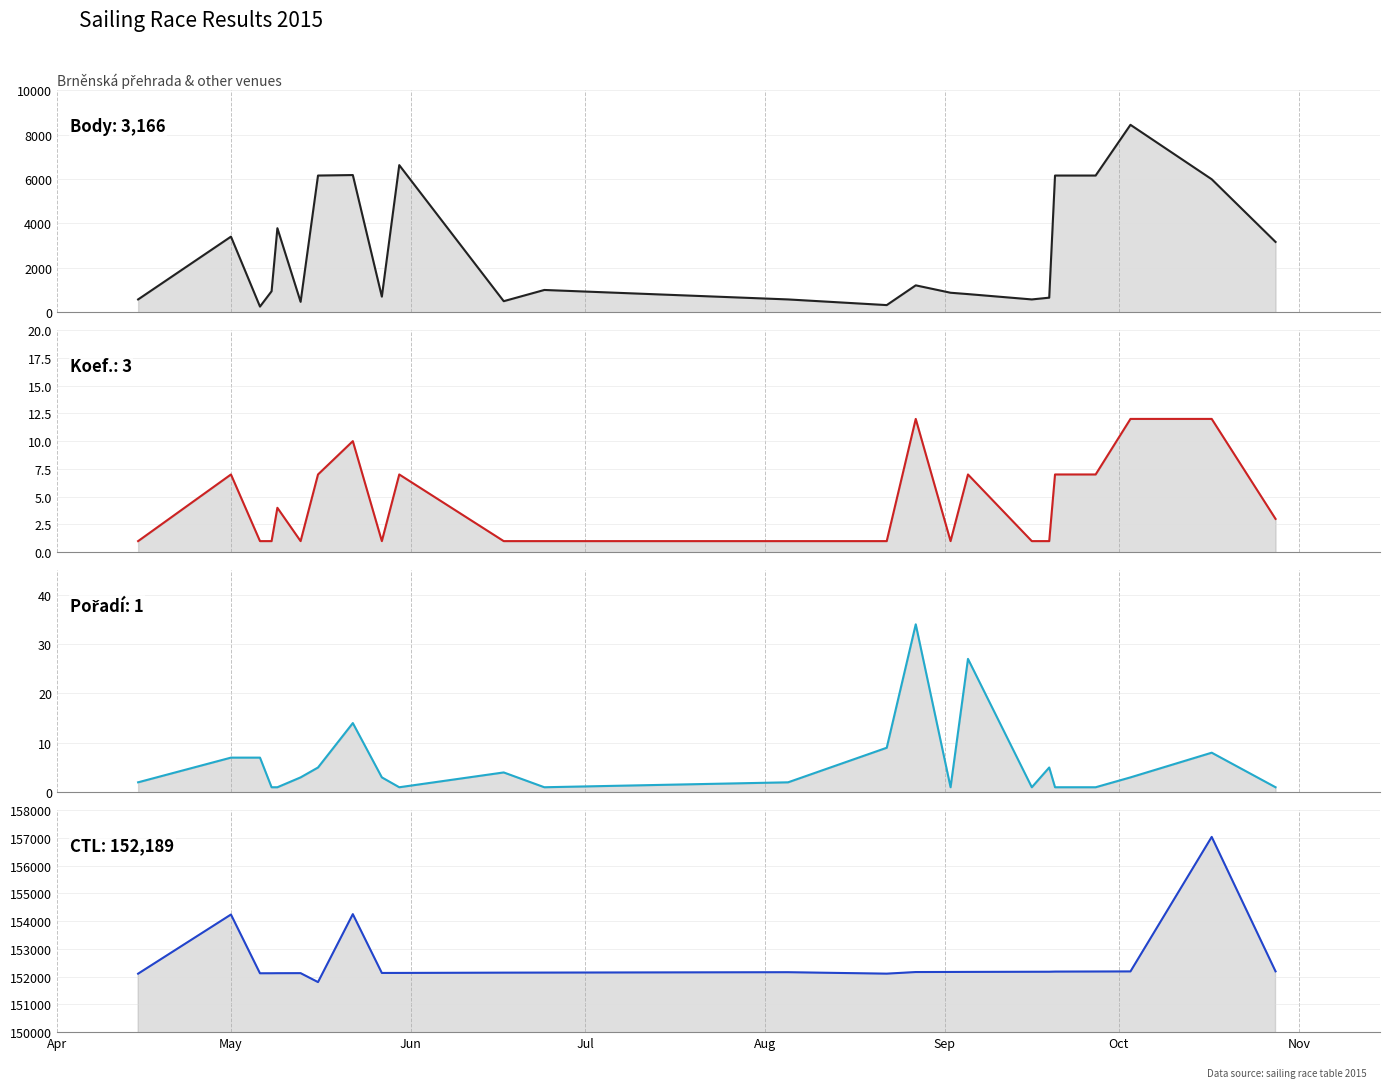

What is the average value of the Koef. series?

4